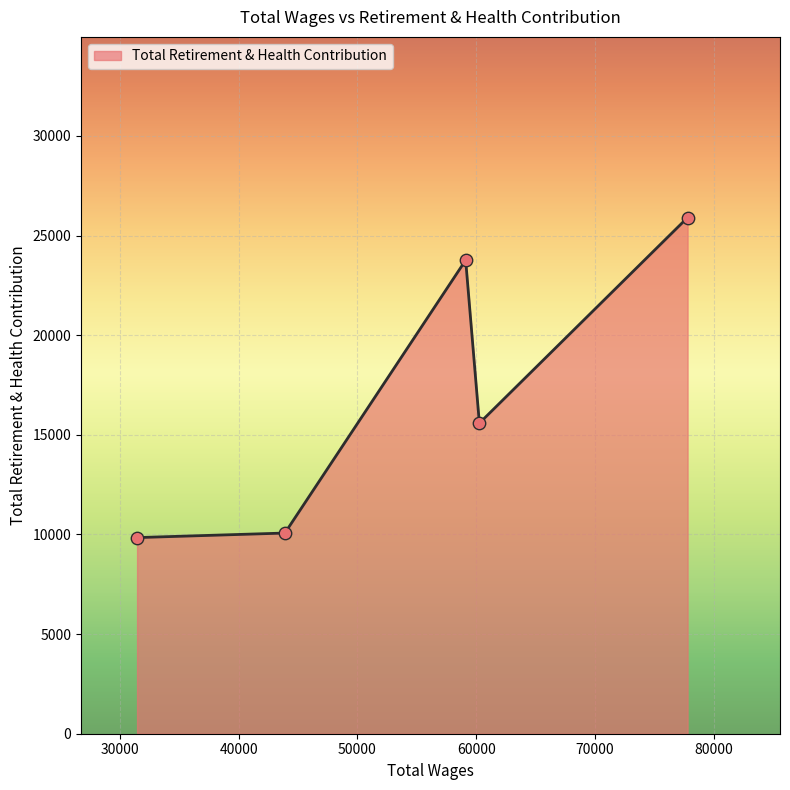

What is the difference between the maximum and second lowest values?

15833